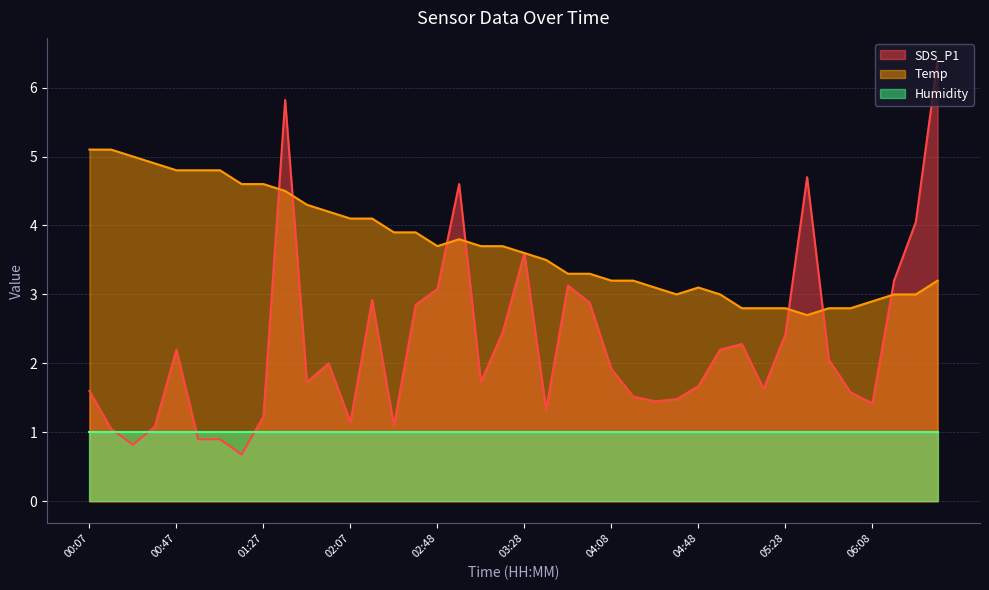

How many data points does each series have?

40